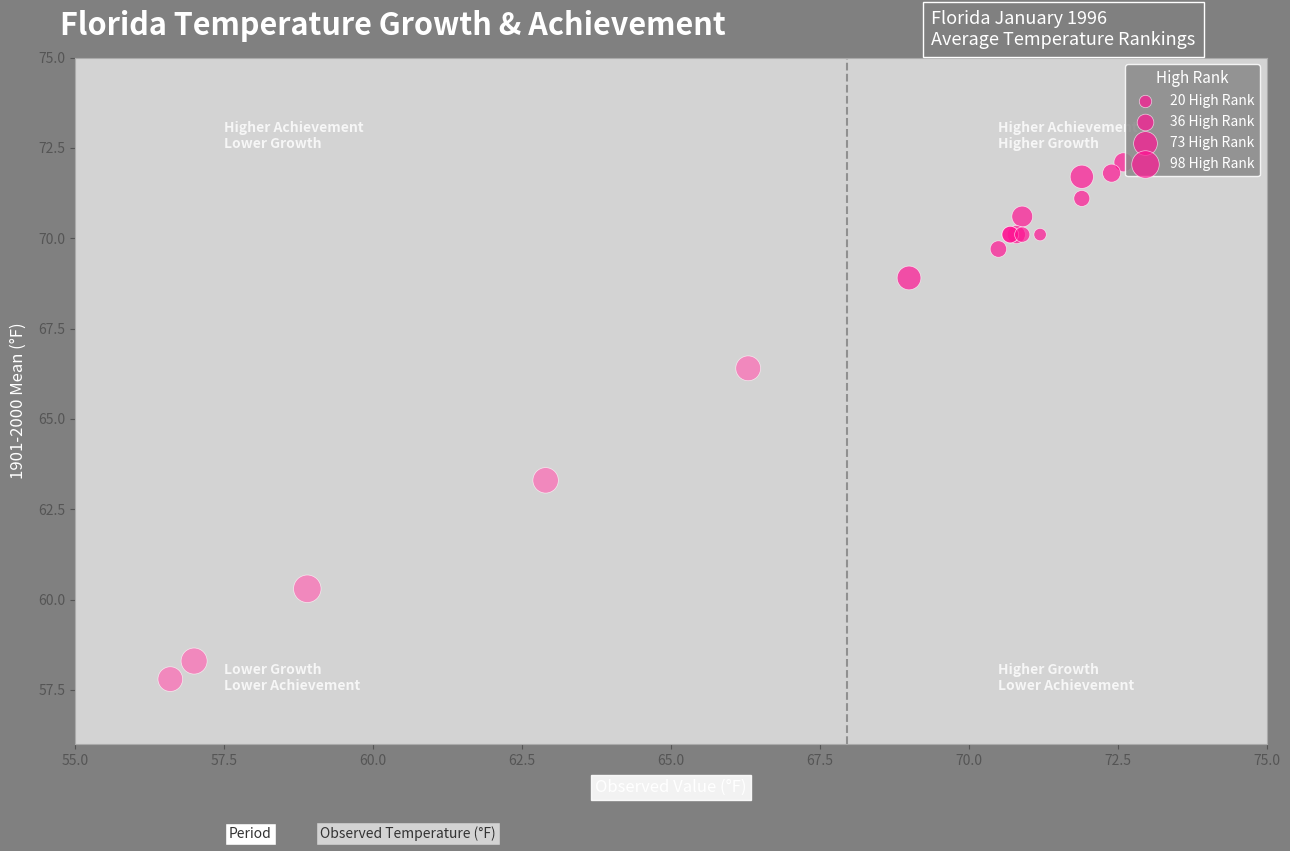

What Y value in the scatter plot is closest to 64?

63.3